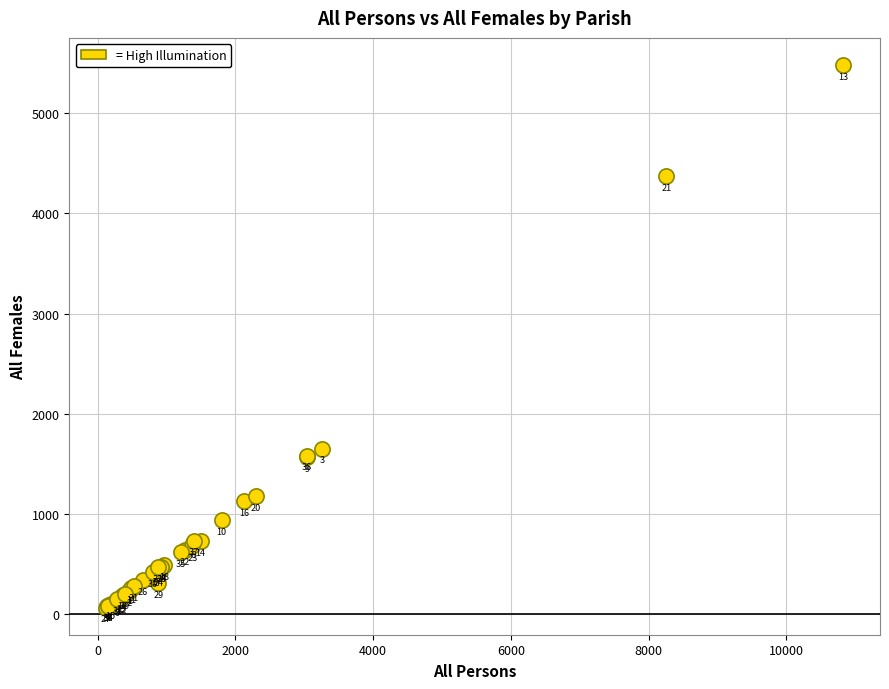

What Y value in the scatter plot is closest to 2773?

1653